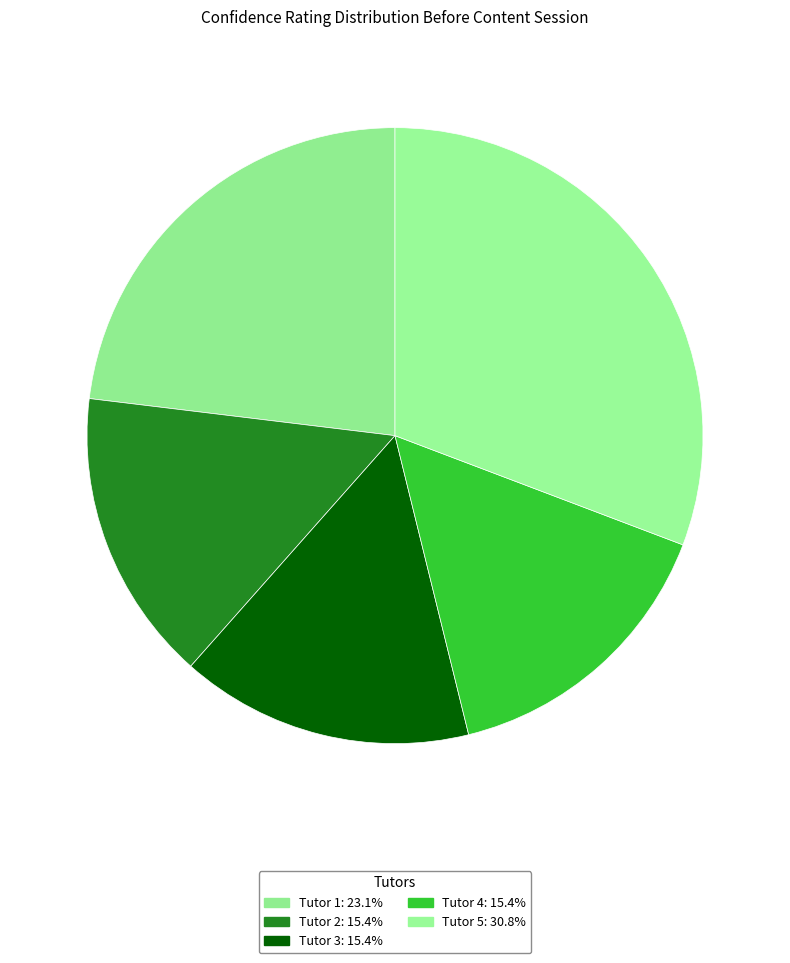

To the nearest percent, what is the combined percentage of Tutor 4 and Tutor 5?

46%